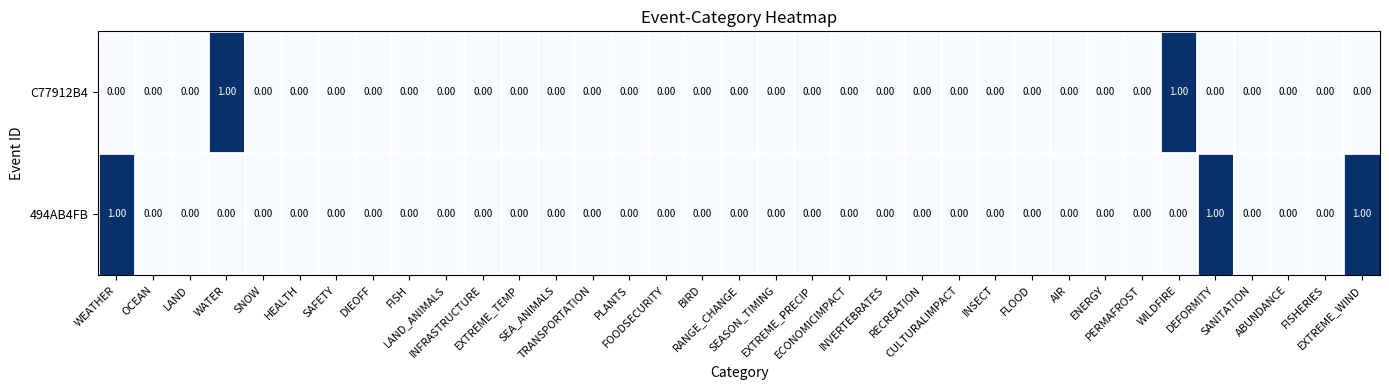

Which series has the largest total across all categories?

494AB4FB